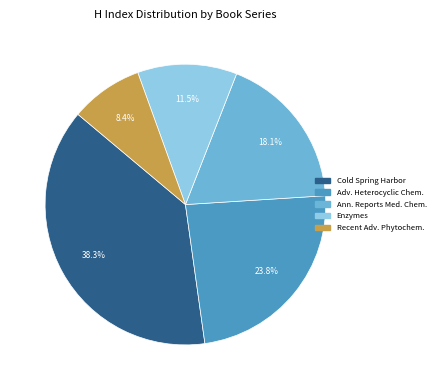

Is there any slice that represents more than half of the pie?

No